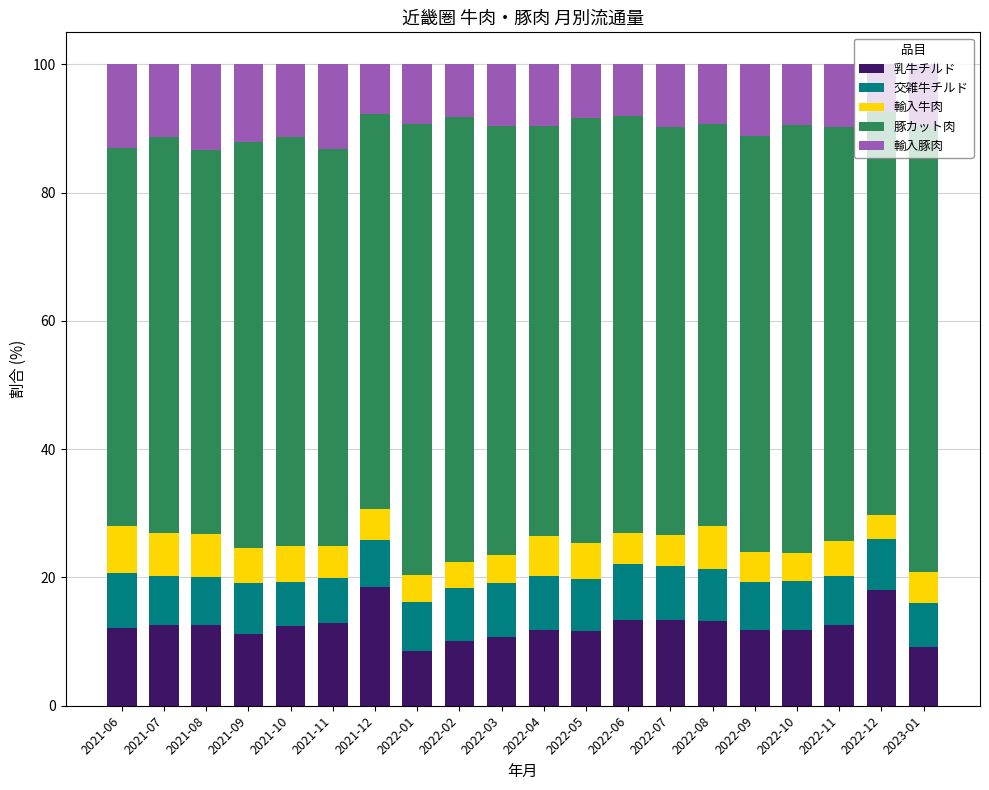

What is the difference between the maximum and minimum values in the 乳牛チルド series?

10.0